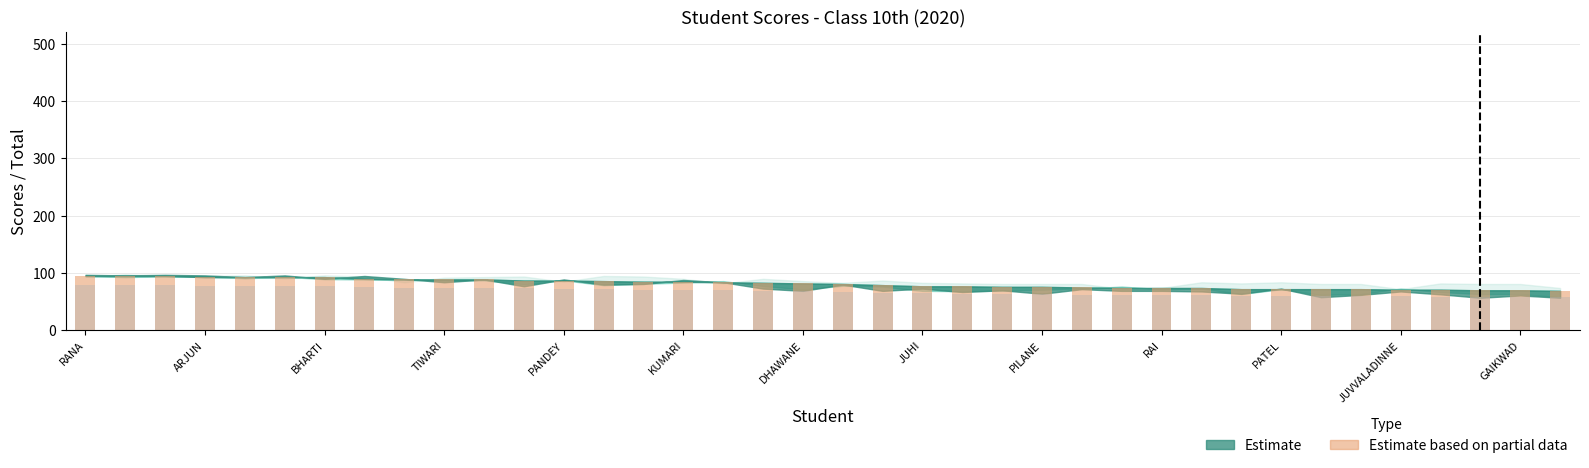

Reading right to left, transcribe all the data shown in this chart.

Percentage (col_17): 69.0	70.0	70.0	71.0	71.0	72.0	72.0	72.0	72.0	74.0	74.0	74.0	75.0	76.0	76.0	77.0	77.0	79.0	81.0	82.0	83.0	84.0	85.0	85.0	86.0	87.0	87.0	89.0	89.0	89.0	90.0	93.0	93.0	93.0	93.0	95.0	95.0	95.0
Total/6 (col_16): 57.7	58.5	59.0	59.2	59.3	60.5	60.7	60.7	60.7	61.8	61.8	62.0	62.7	63.3	63.7	64.2	64.7	65.8	67.8	68.3	69.2	70.7	71.2	71.3	71.8	73.0	73.2	74.2	74.3	74.5	75.3	77.7	77.7	77.8	78.0	79.2	79.3	79.5